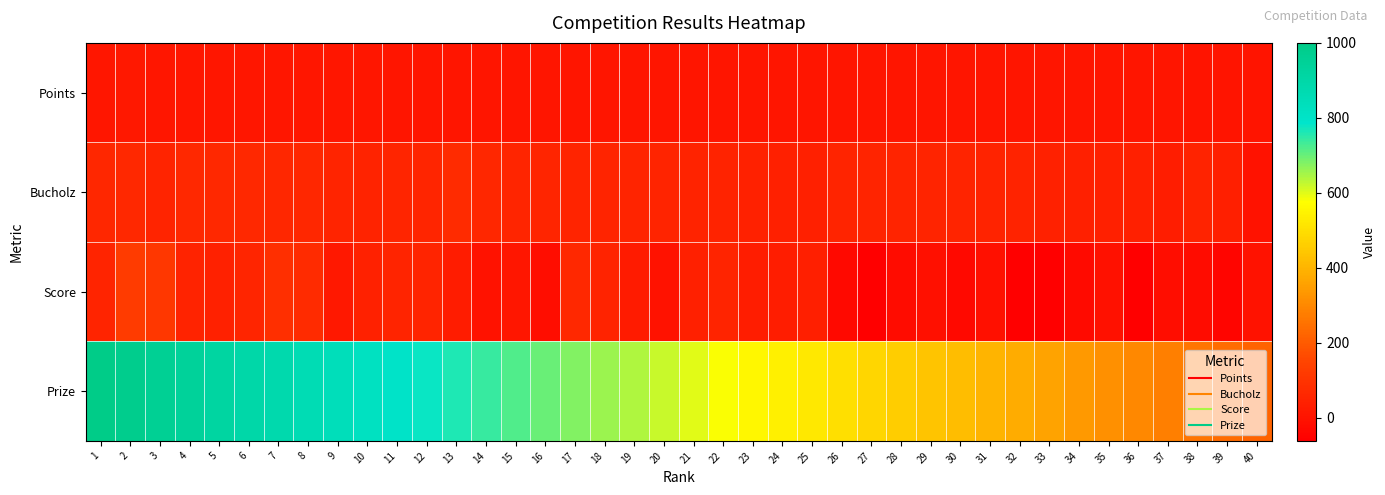

What is the spread (max minus min) of values at 24?

532